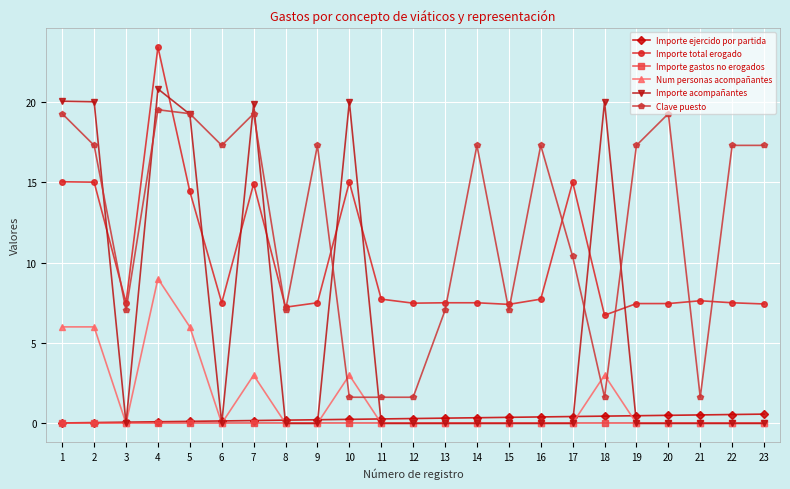

Which series changed the most between 1 and 3?

Importe acompañantes